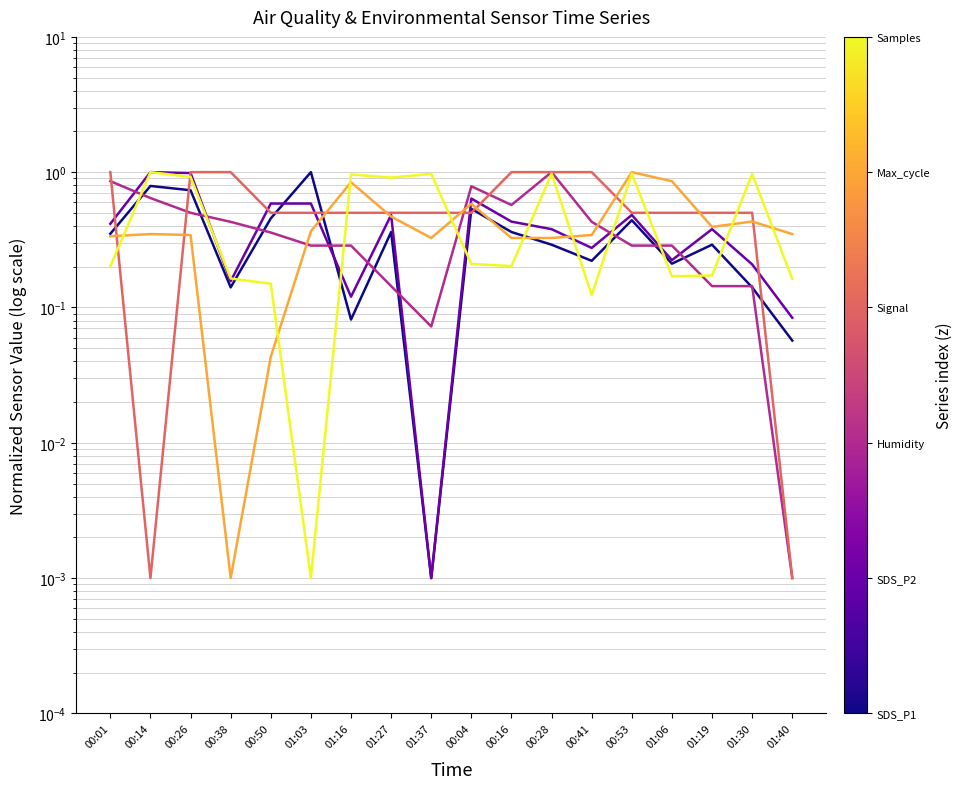

Rank the series by their maximum value, from lowest to highest.

Humidity, SDS_P2, Signal, SDS_P1, Max_cycle, Samples